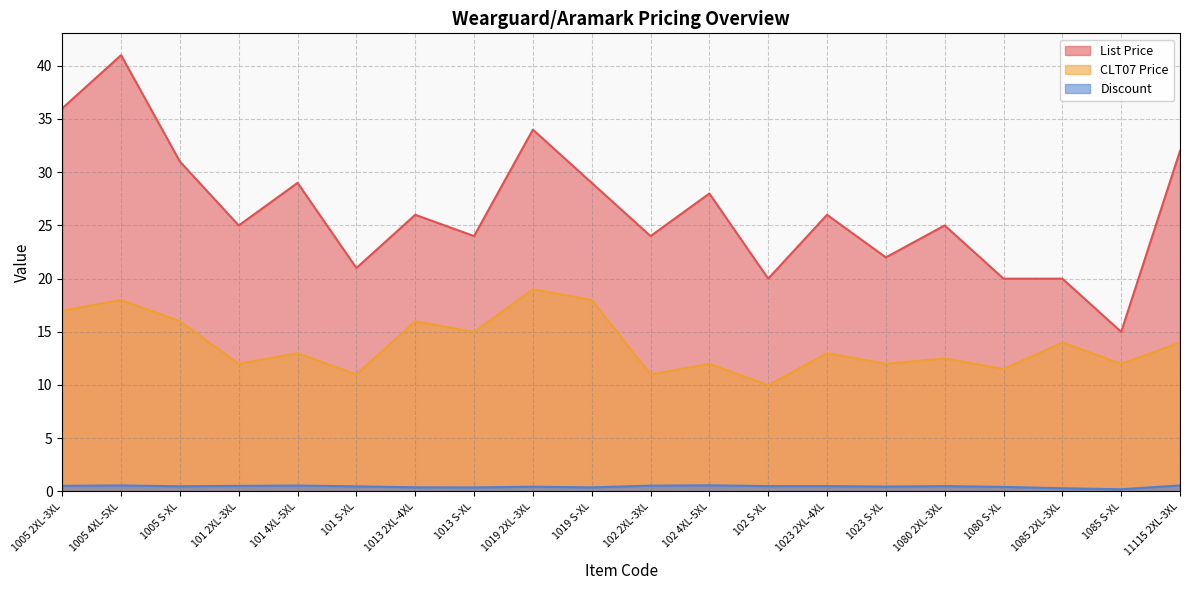

In Discount, how many points are lower than both neighbors (excluding endpoints)?

5